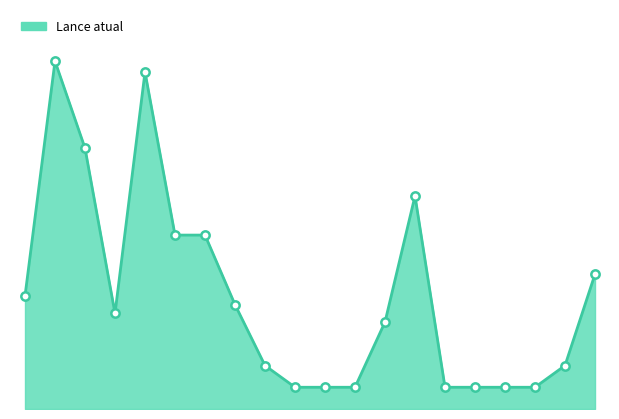

How many lines are shown in the chart?

1